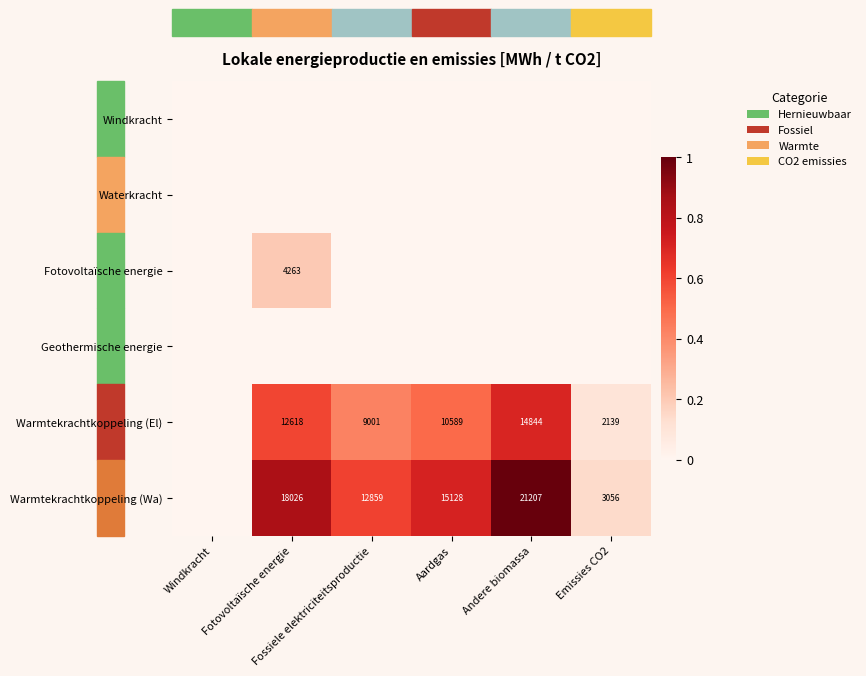

At which category is the sum across all series the highest?

Andere biomassa